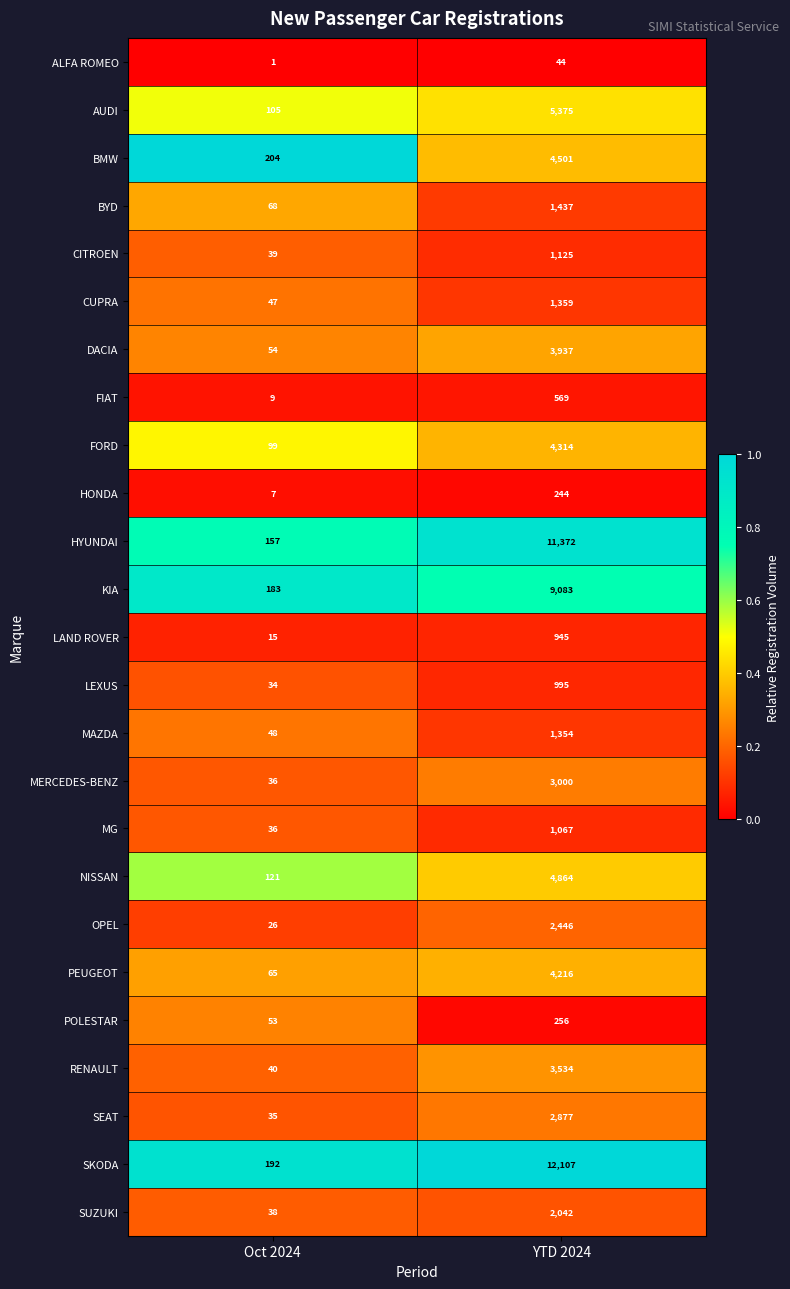

Rank the series by their maximum value, from highest to lowest.

SKODA, HYUNDAI, KIA, AUDI, NISSAN, BMW, FORD, PEUGEOT, DACIA, RENAULT, MERCEDES-BENZ, SEAT, OPEL, SUZUKI, BYD, CUPRA, MAZDA, CITROEN, MG, LEXUS, LAND ROVER, FIAT, POLESTAR, HONDA, ALFA ROMEO